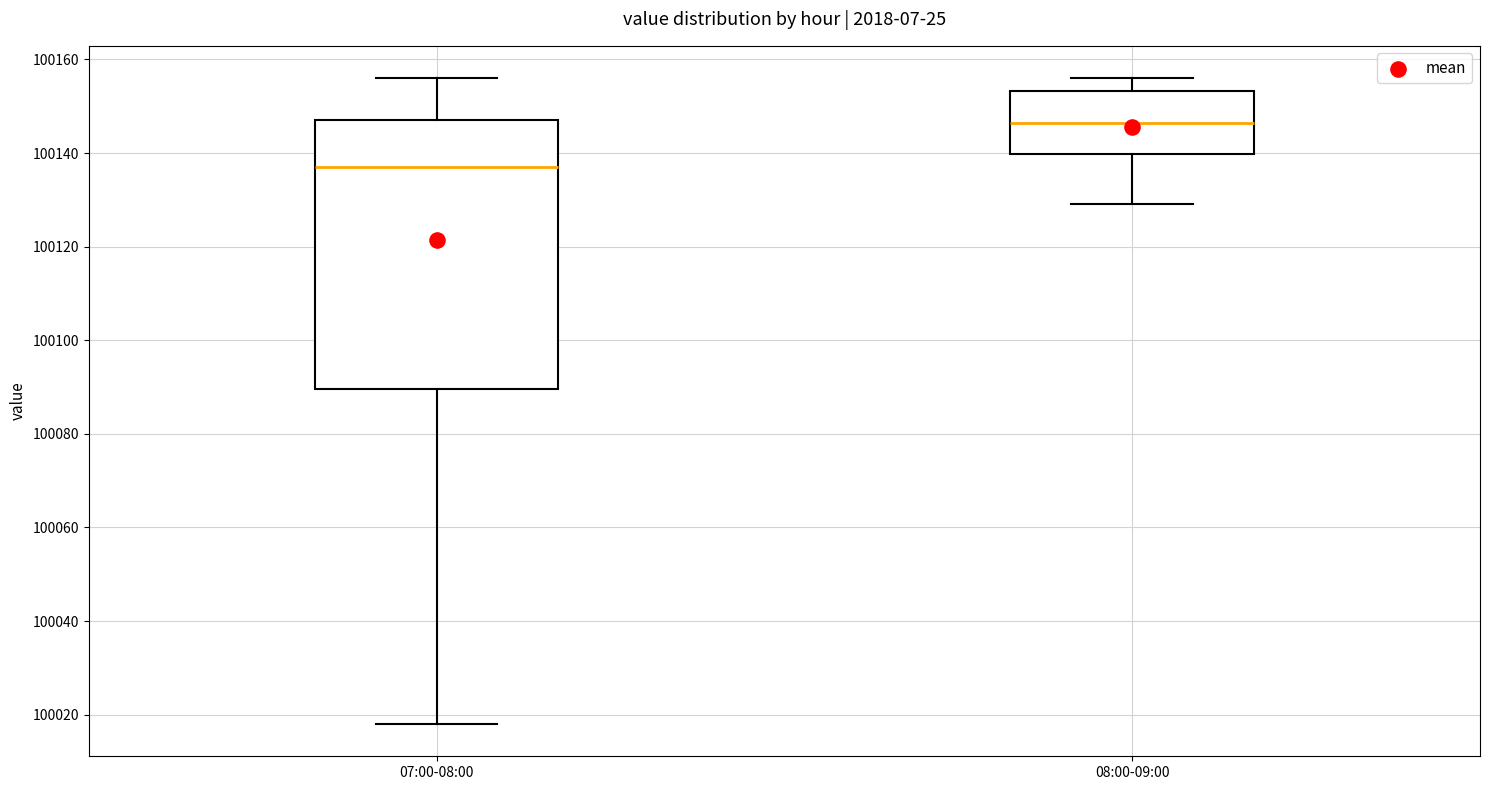

Reading left to right, transcribe this box plot: for each box, give where its median line is, the range the box spans, and where its two whiskers end, as read against the y-axis. The values are not printed on the chart, so give them approximately, as read against the axis.

07:00-08:00: median 100138, box 100090 to 100148, whiskers 100018 to 100156
08:00-09:00: median 100146, box 100140 to 100154, whiskers 100130 to 100156